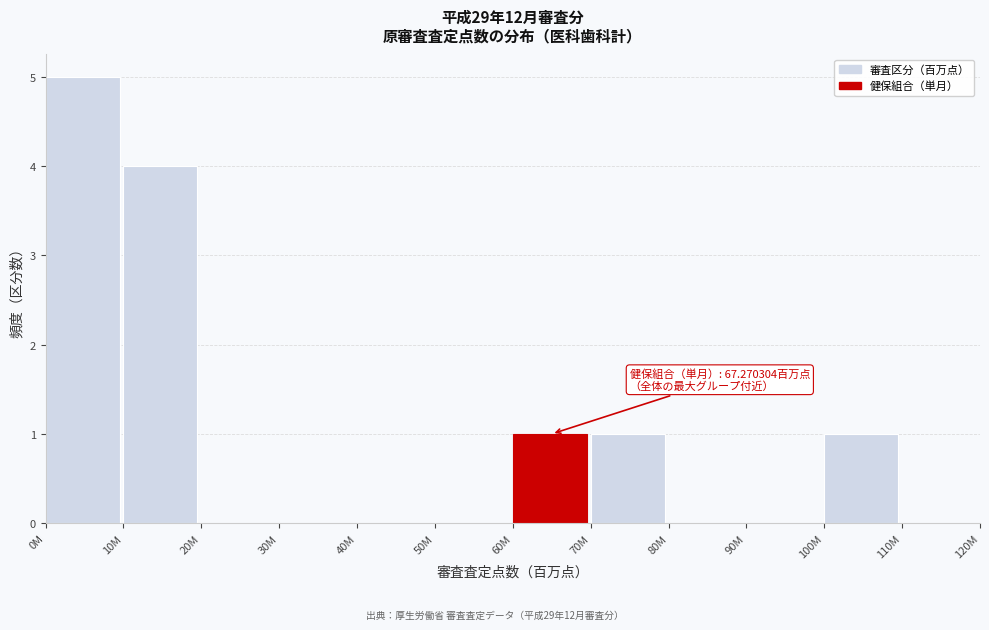

Reading left to right, transcribe all the data shown in this chart.

0M=5	10M=4	20M=0	30M=0	40M=0	50M=0	60M=1	70M=1	80M=0	90M=0	100M=1	110M=0